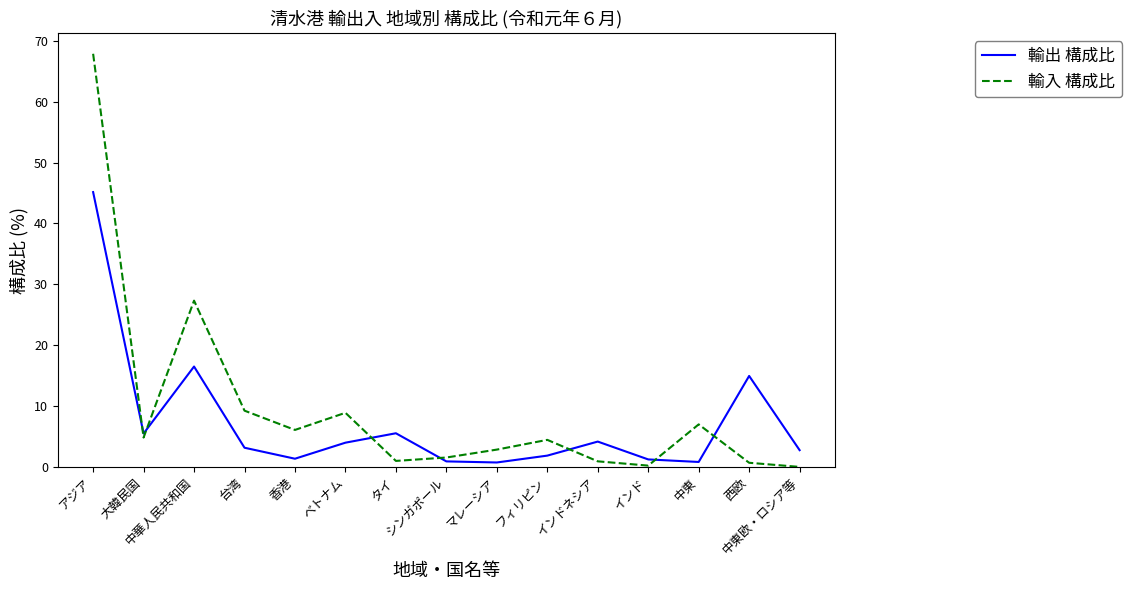

Is the value of 輸入 構成比 at シンガポール greater than the value of 輸出 構成比 at 西欧?

No